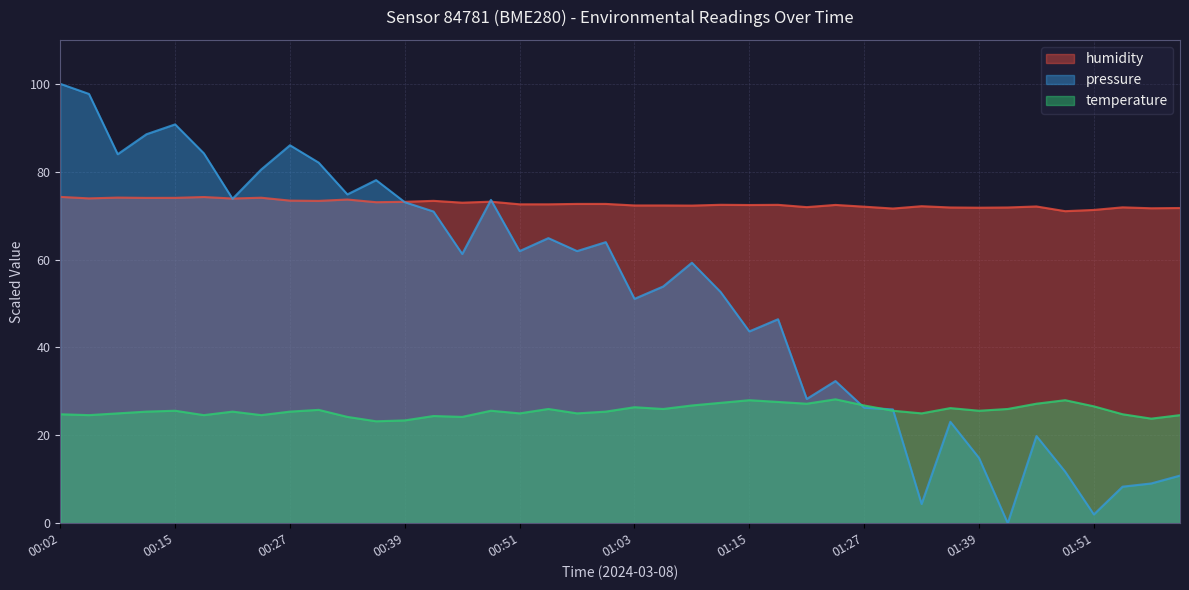

What is the greatest value displayed?

100.0